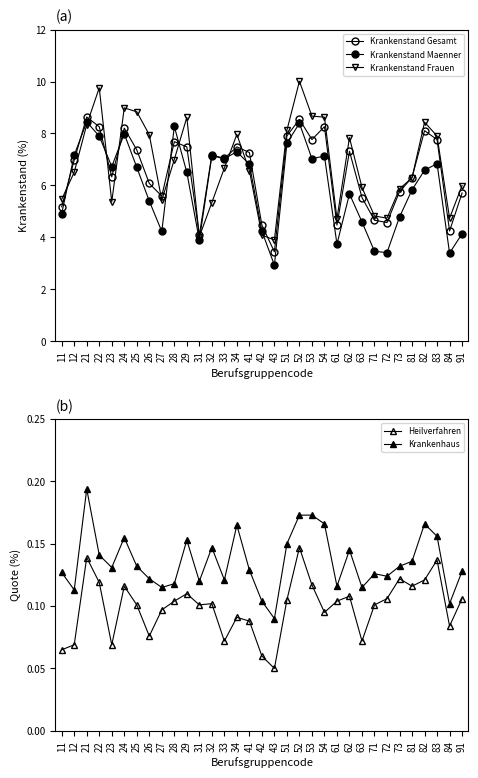

List the series in order of their peak value, lowest first.

Heilverfahren, Krankenhaus, Krankenstand Maenner, Krankenstand Gesamt, Krankenstand Frauen